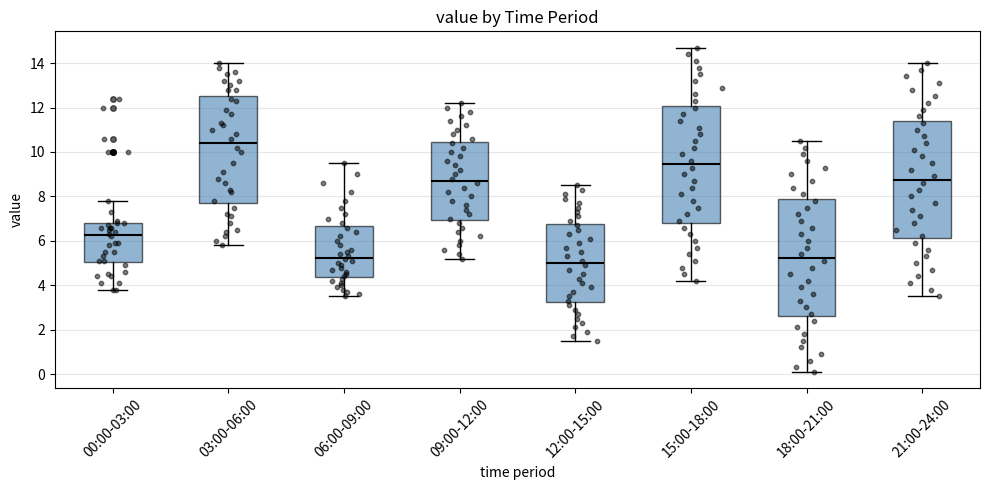

Where does the upper whisker of the box for 09:00-12:00 end on the y-axis? The values are not printed on the chart, so give them approximately, as read against the axis.

12.2